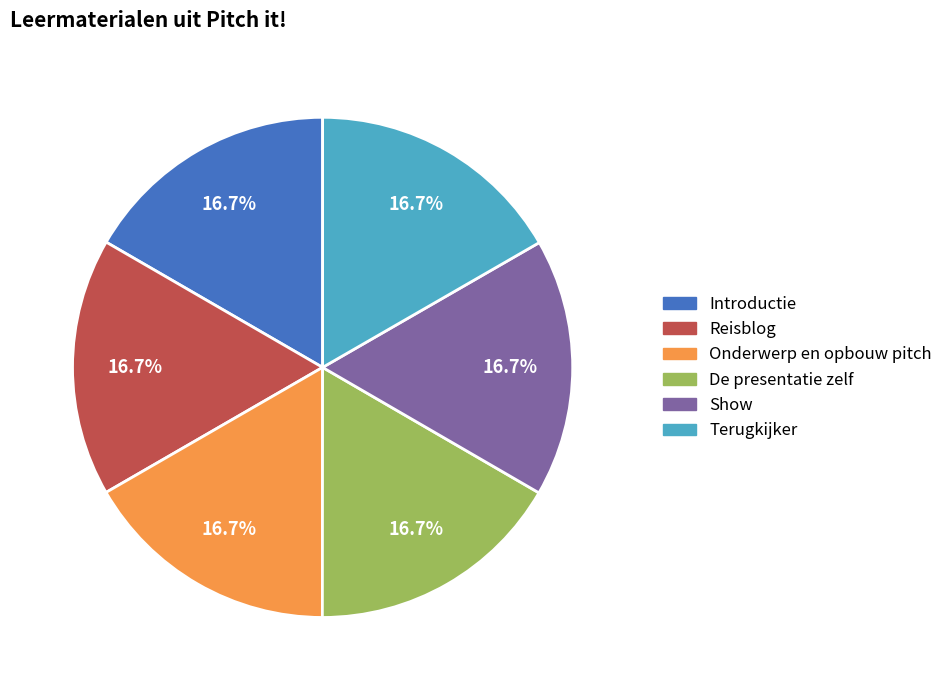

What percentage is the De presentatie zelf slice, to the nearest percent?

17%